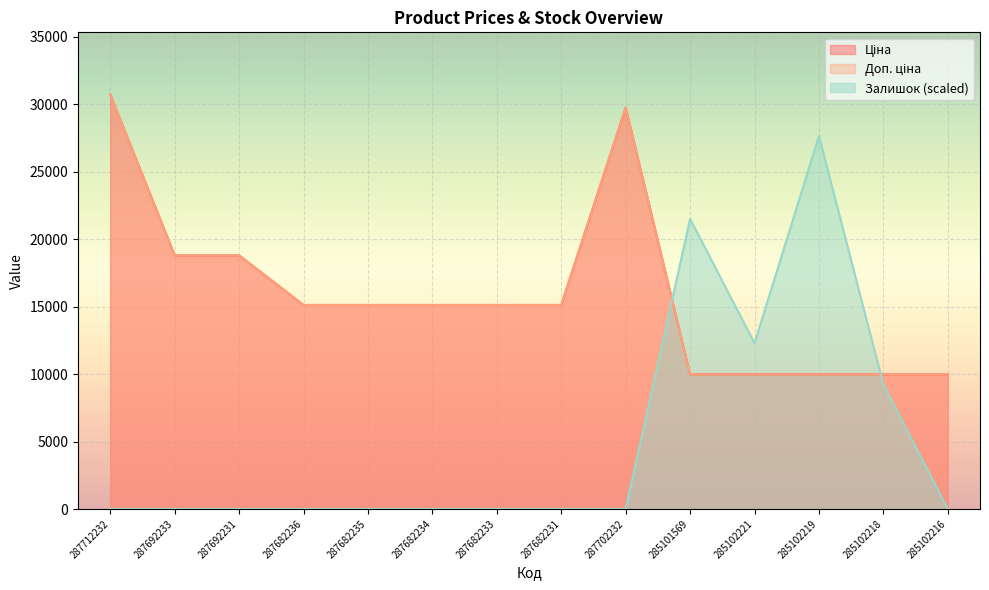

What position from the right is 285102216?

1